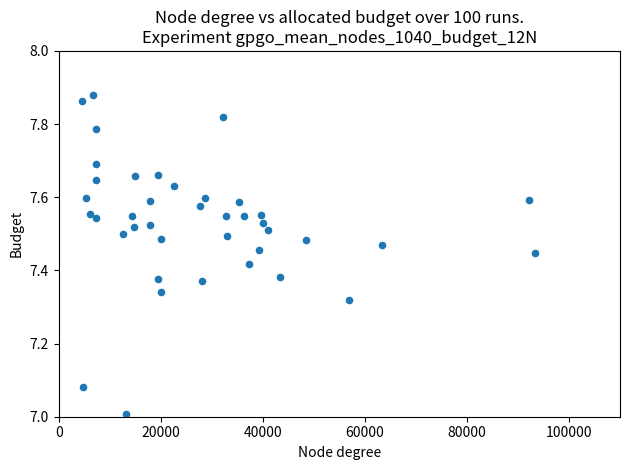

What is the range of Y values (max minus min)?

0.9